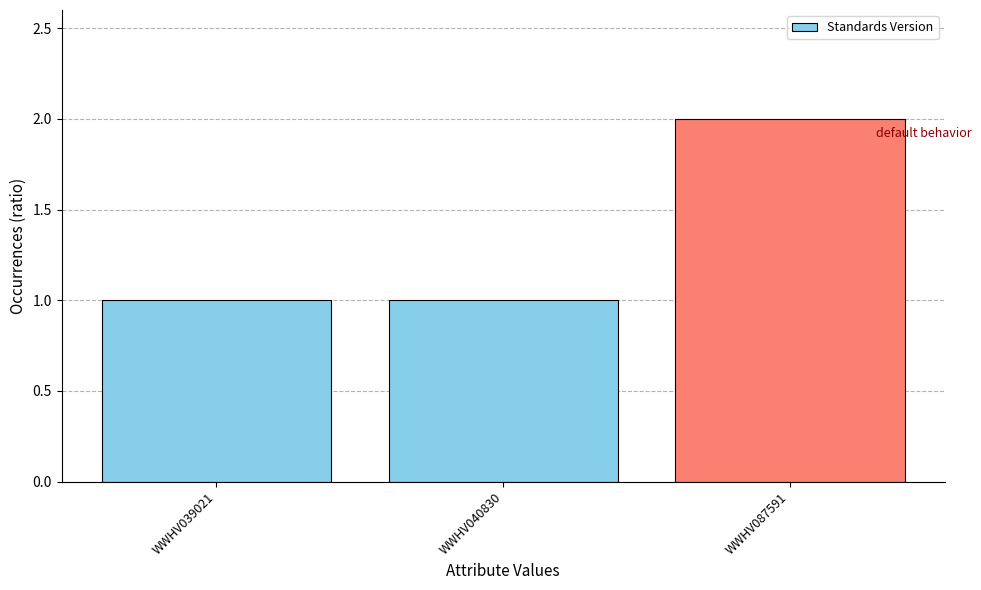

What is the sum of all values?

4